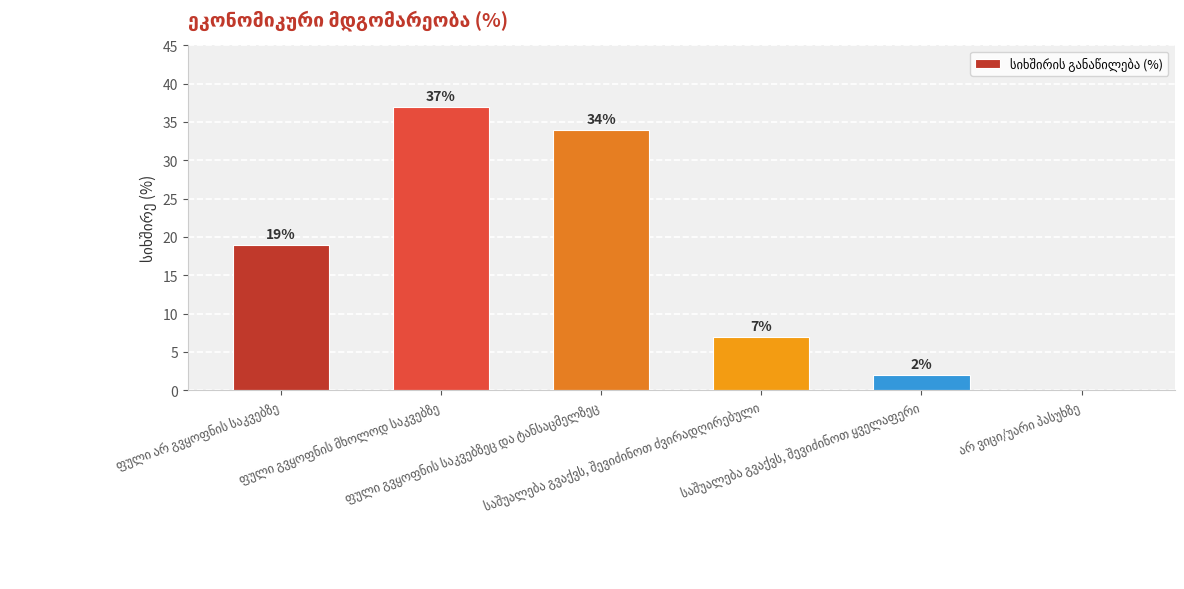

What is the sum of all values?

99